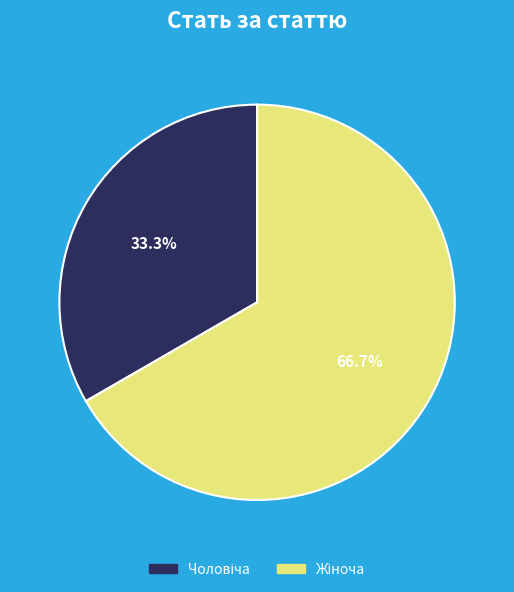

Which category has the smallest portion of the pie?

Чоловіча